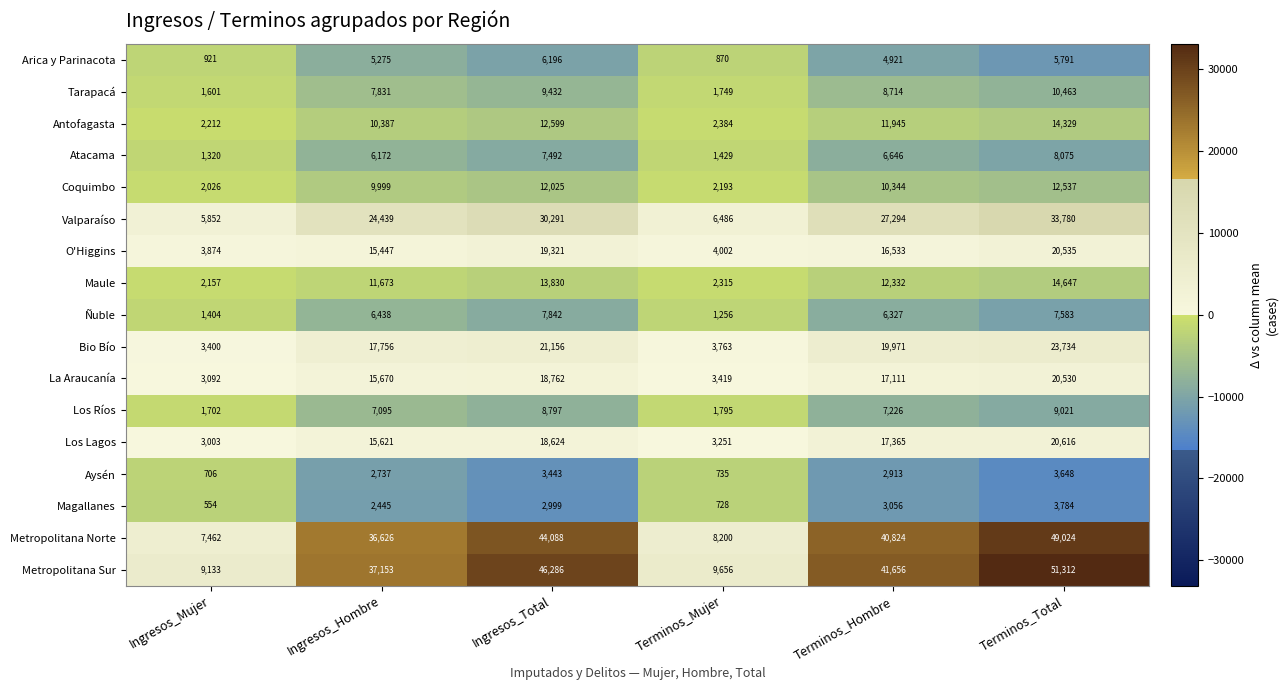

What is the minimum value shown in the chart?

554